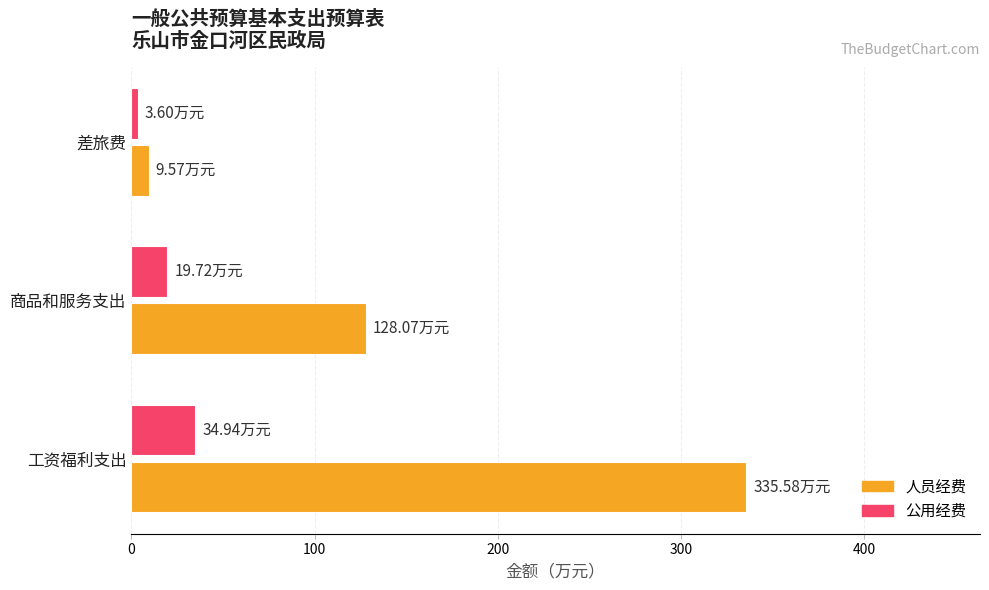

What is the difference between the maximum and minimum values in the 公用经费 series?

31.3